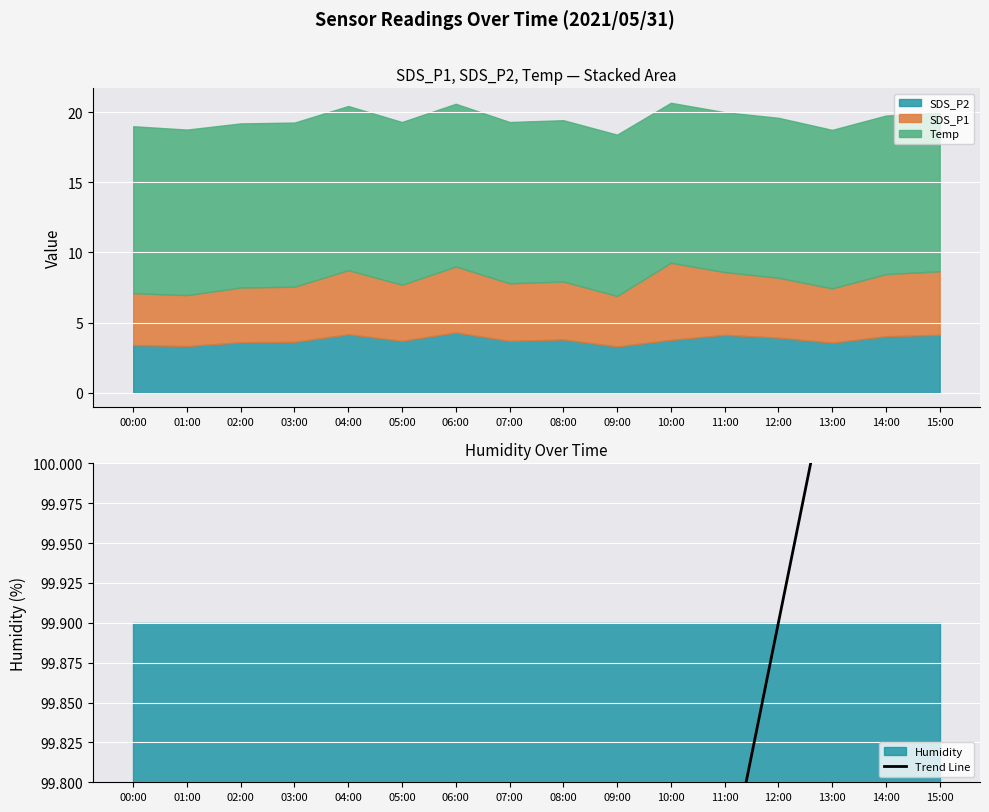

Approximately how many times larger is the value at 08:00 compared to 11:00?

1.0